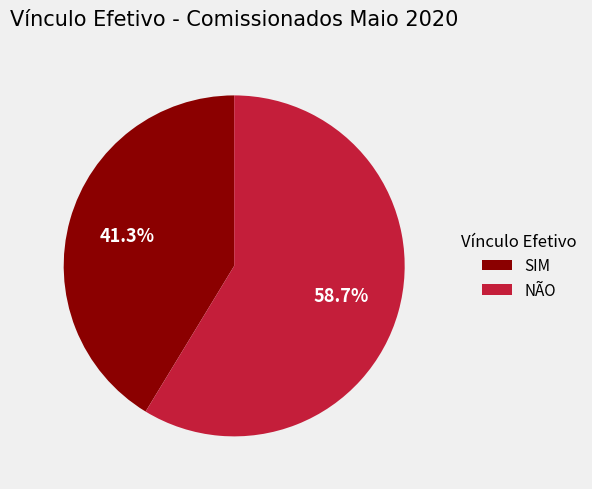

To the nearest percent, what is the combined percentage of NÃO and SIM?

100%